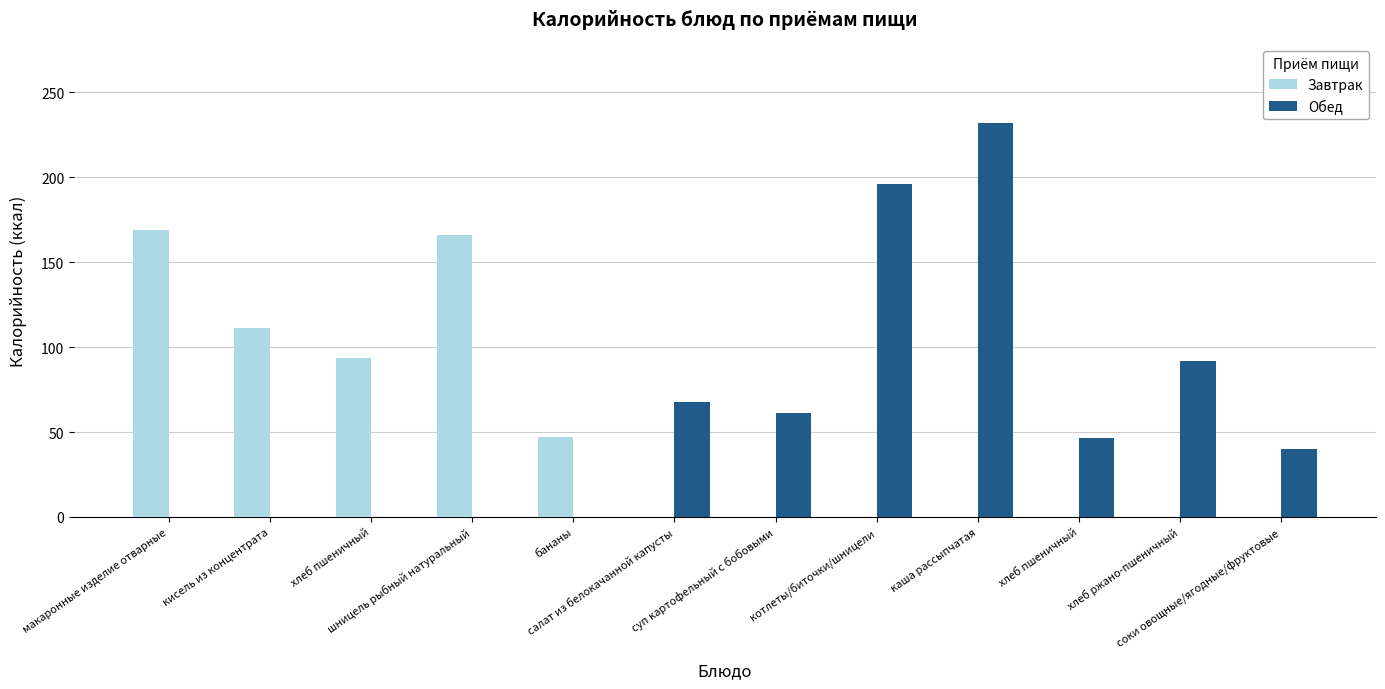

Rank the series by their average value, from highest to lowest.

Обед, Завтрак